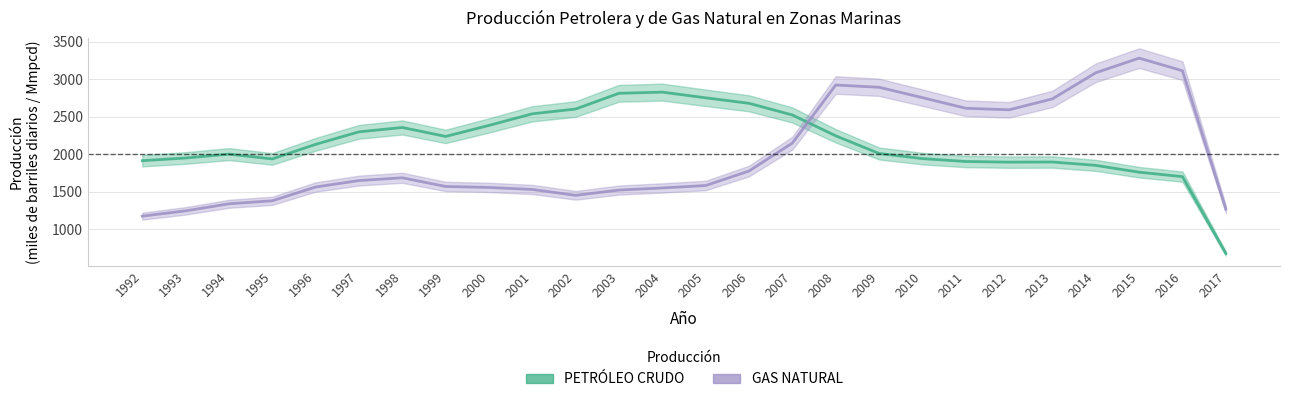

Where is the first local maximum for PETRÓLEO CRUDO?

1994